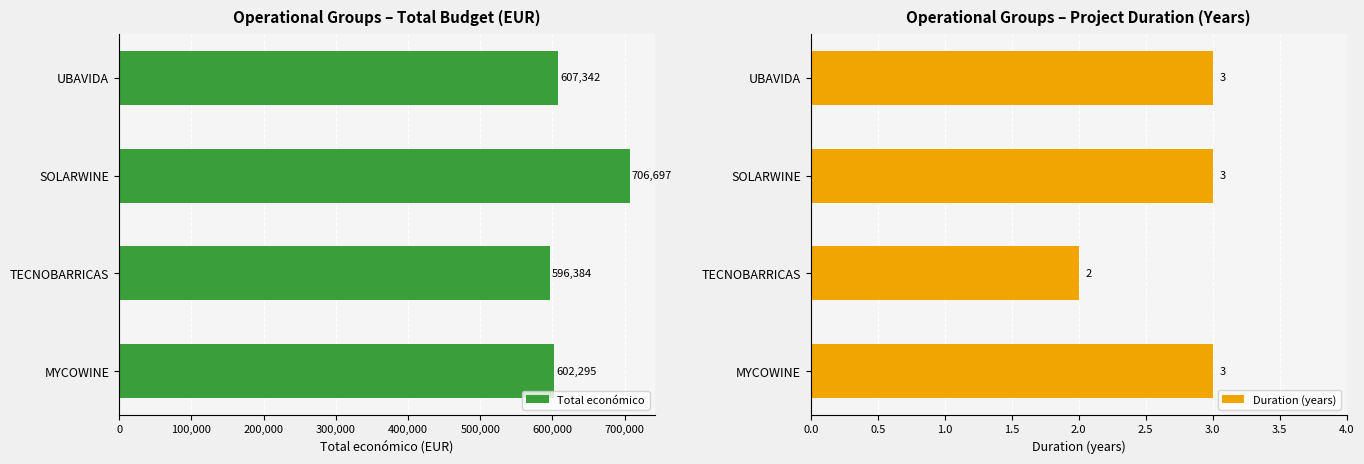

What is the maximum value for Total económico?

706697.0